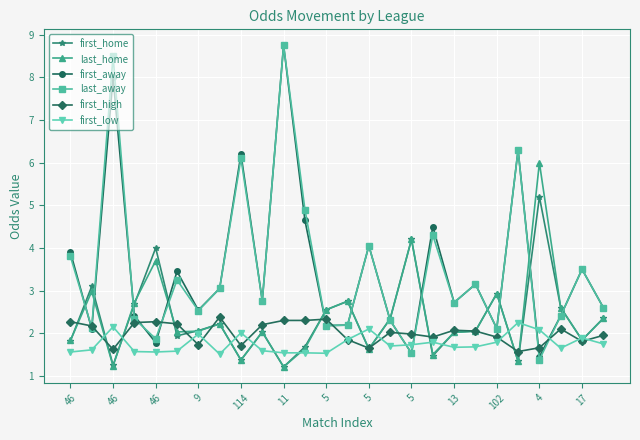

What are all the series names shown in the legend?

first_home, last_home, first_away, last_away, first_high, first_low